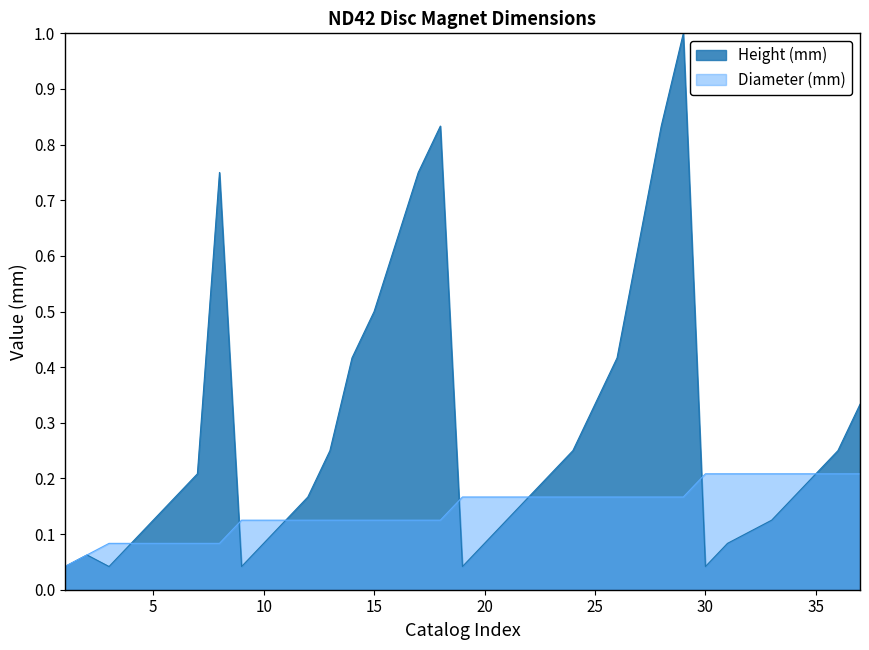

The value of Height (mm) at 28 is 0.8. True or false?

True